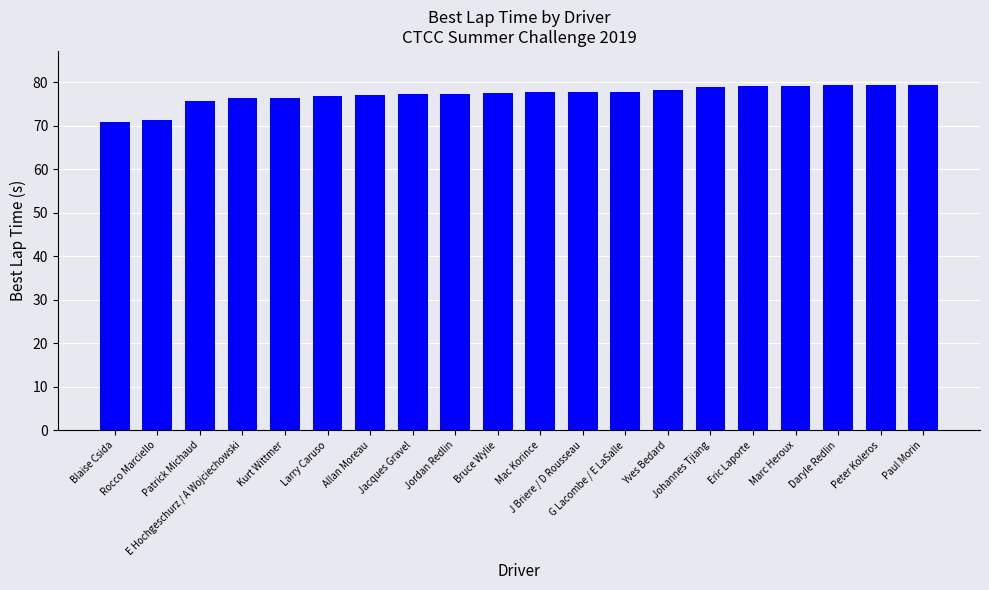

What is the value of the 14th bar from the left?

78.2